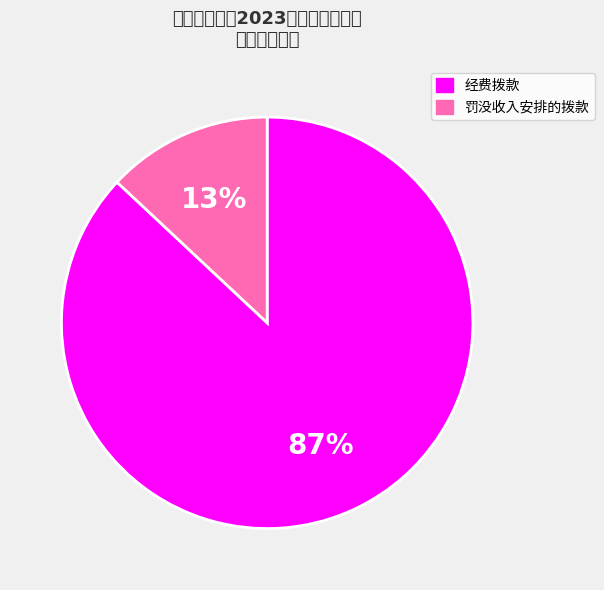

Which category has the biggest portion of the pie?

经费拨款